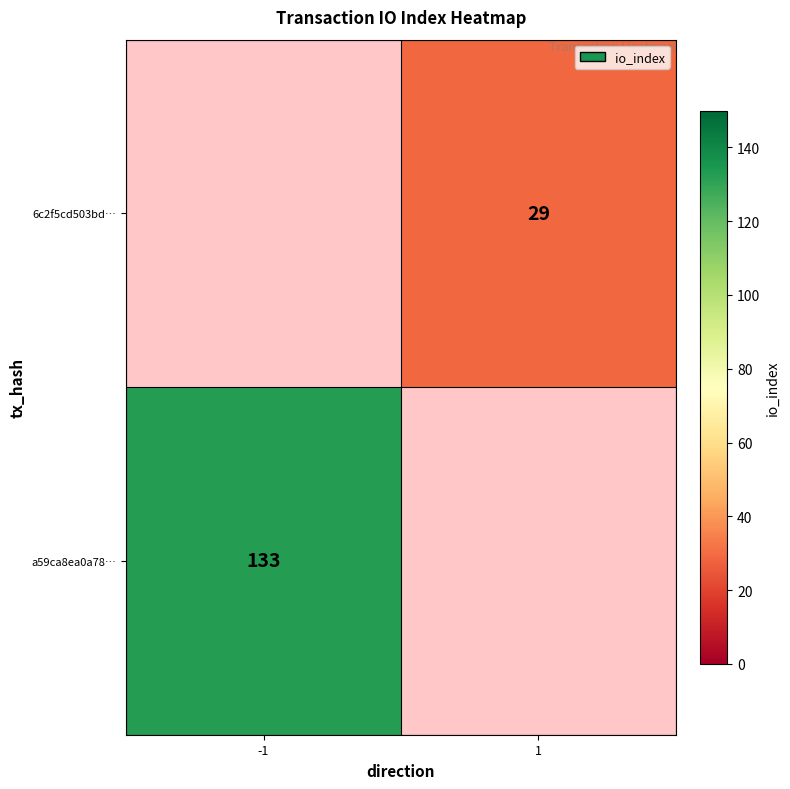

At how many categories does at least one series exceed 130?

1